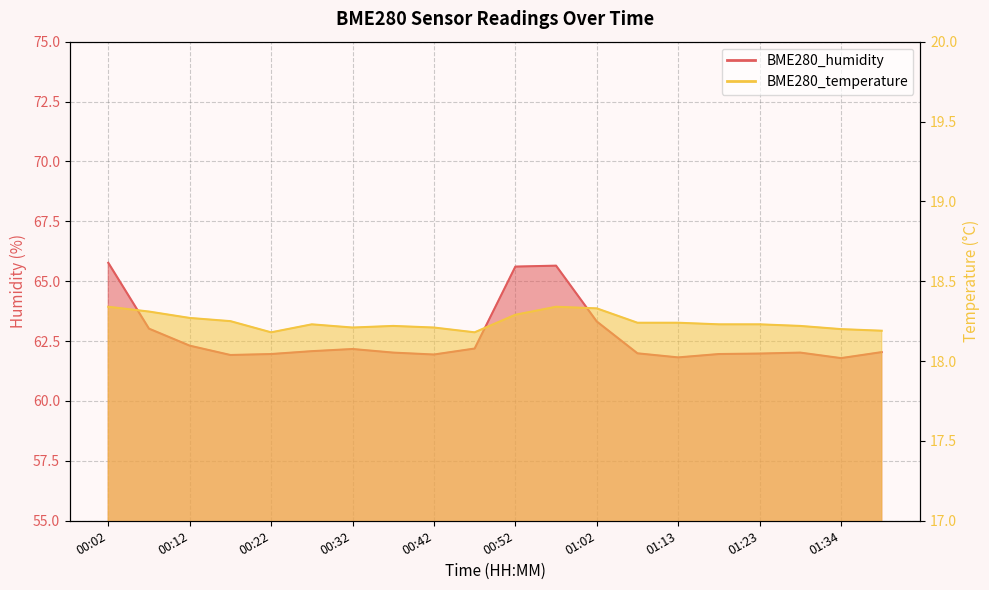

How many series are shown in this chart?

2